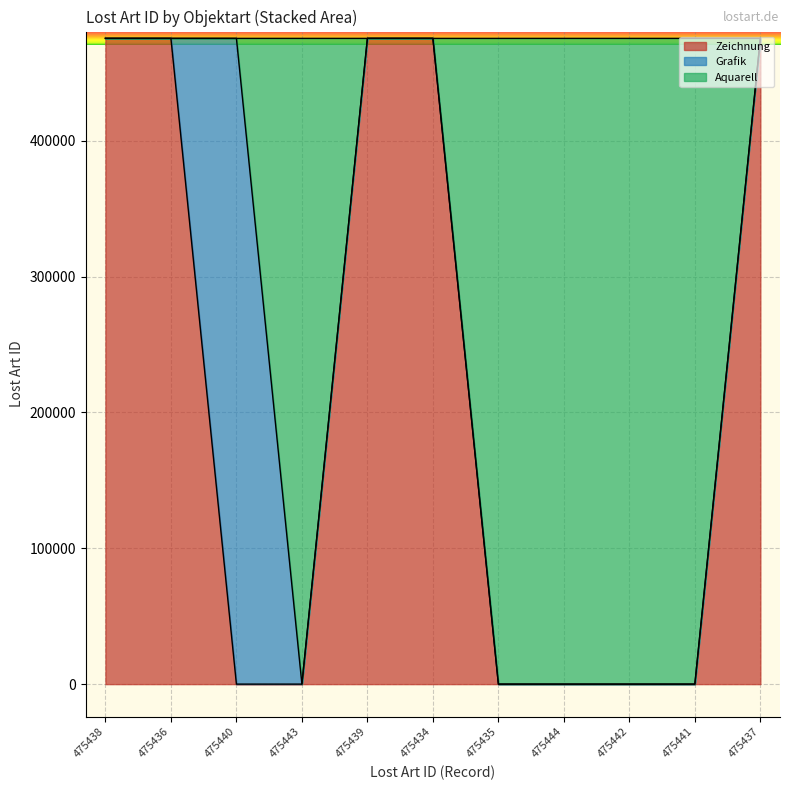

What is the average value?

475439